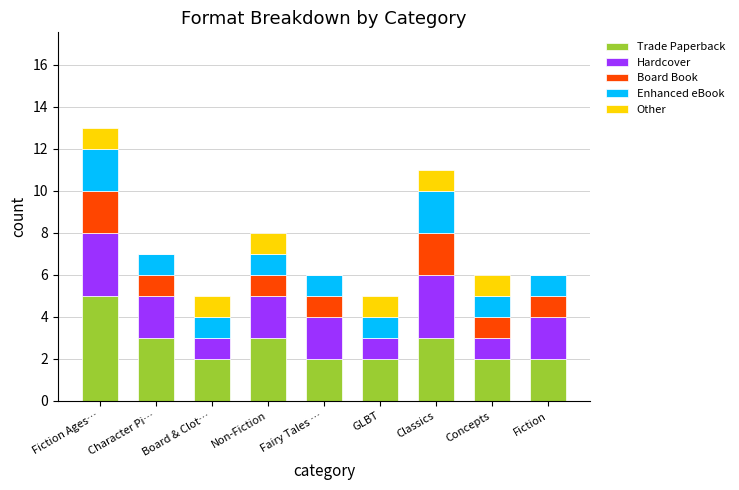

The Trade Paperback series shows 3 at Fiction Ages…. True or false?

False